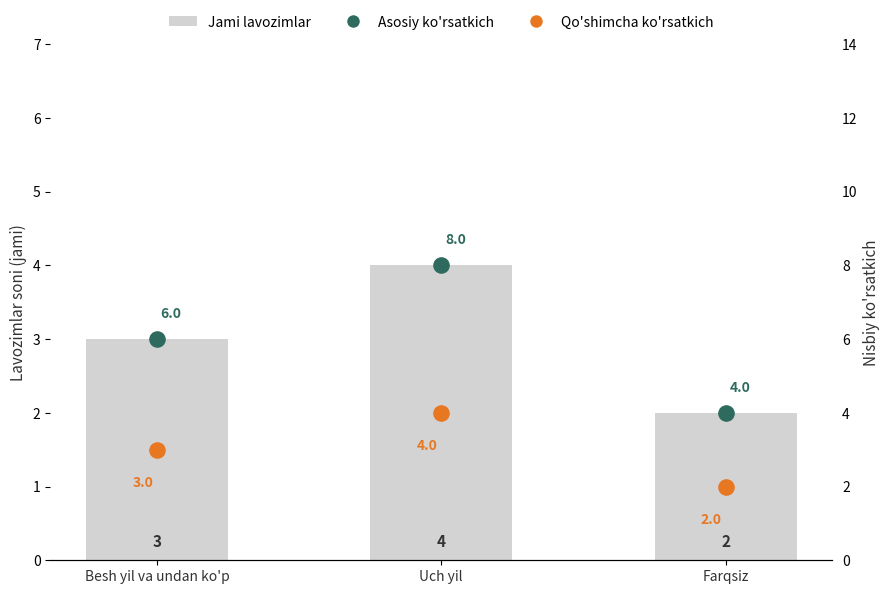

What are all the series names shown in the legend?

Jami lavozimlar (bar), Asosiy ko'rsatkich, Qo'shimcha ko'rsatkich